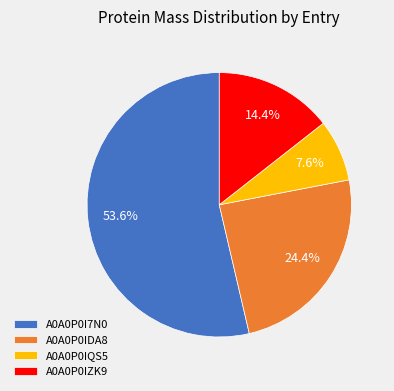

Which slice is the smallest?

A0A0P0IQS5